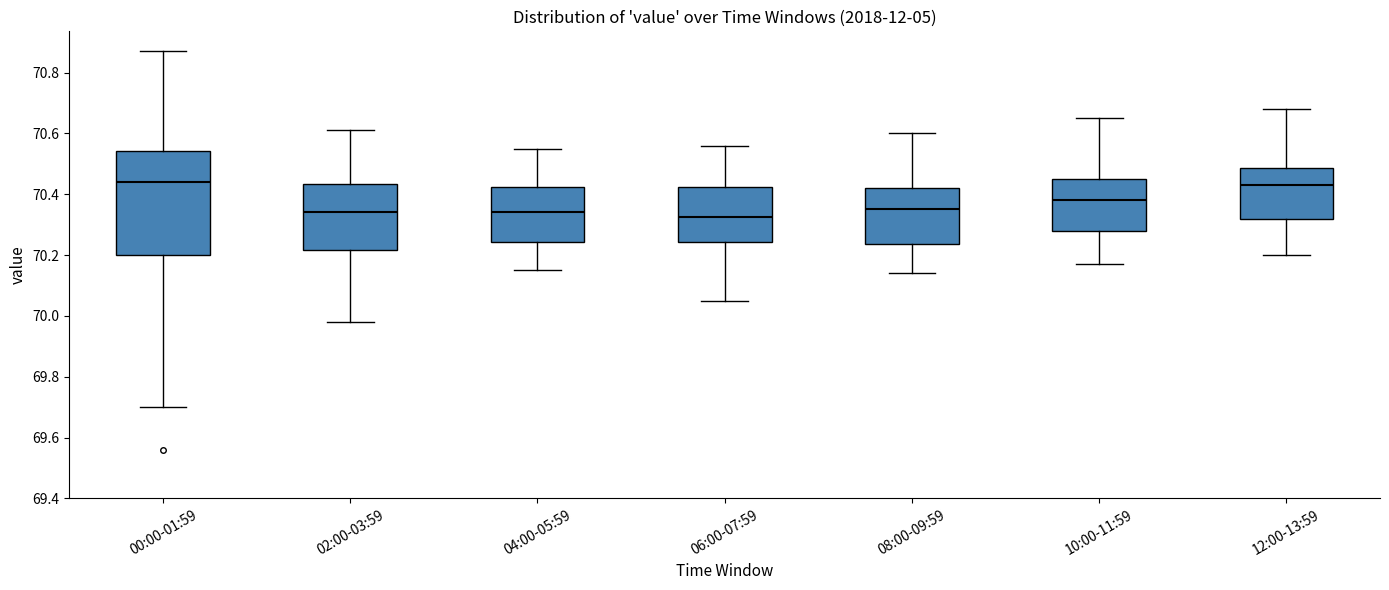

Where does the median line of the box for 08:00-09:59 sit on the y-axis? The values are not printed on the chart, so give them approximately, as read against the axis.

70.36